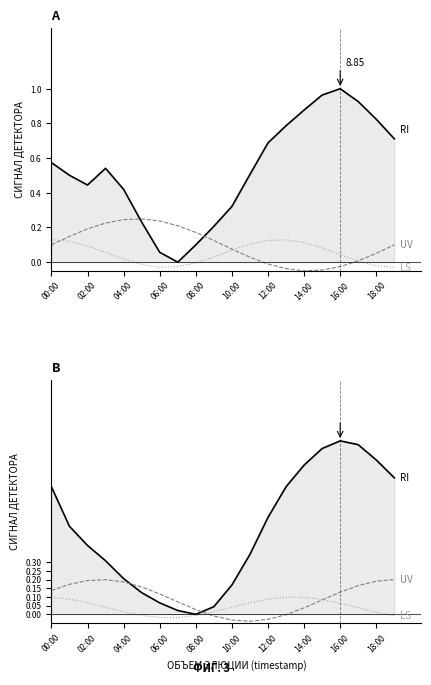

At which label does LS first exceed 0?

00:00